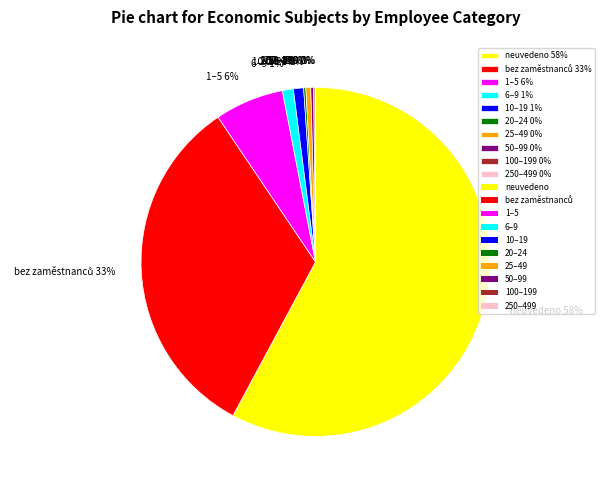

To the nearest percent, what percentage of the pie is 10–19 1%?

1%